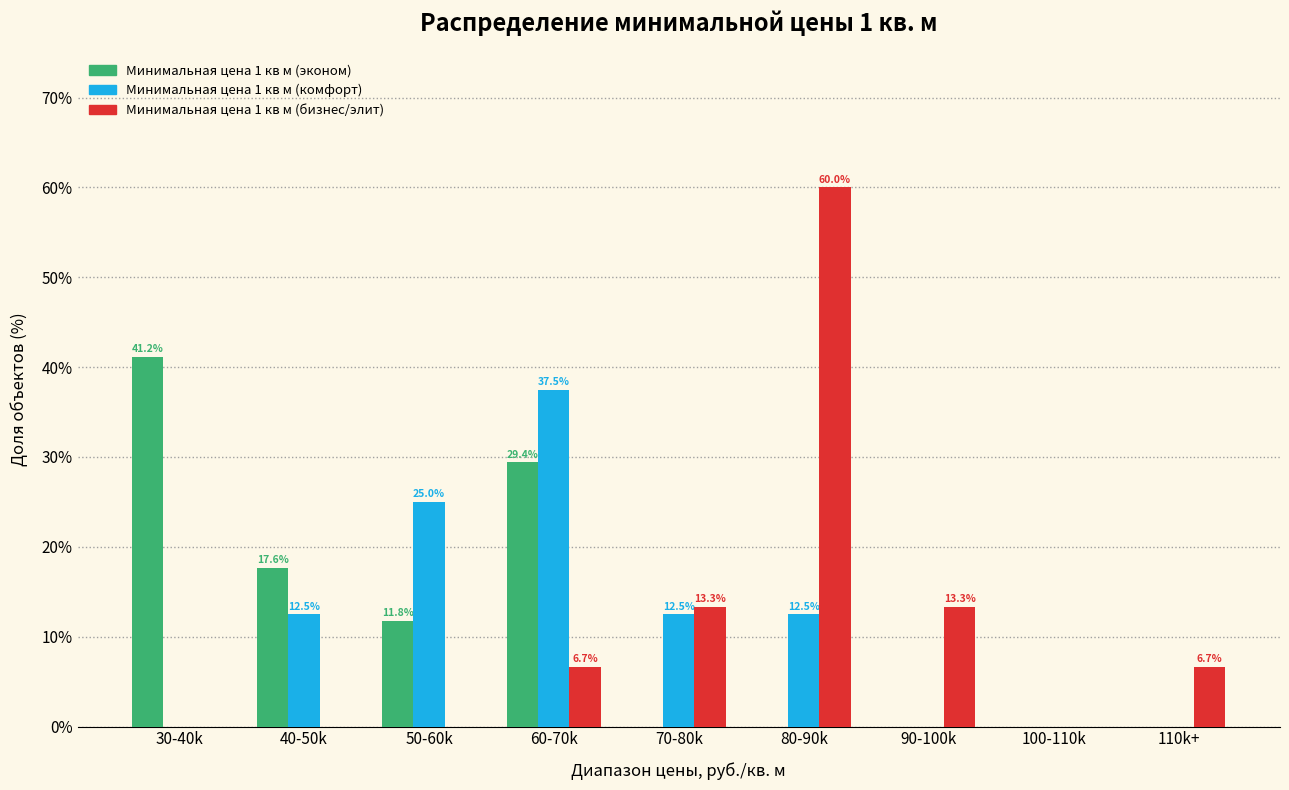

What is the sum of all Минимальная цена 1 кв м (бизнес/элит) values?

100.0